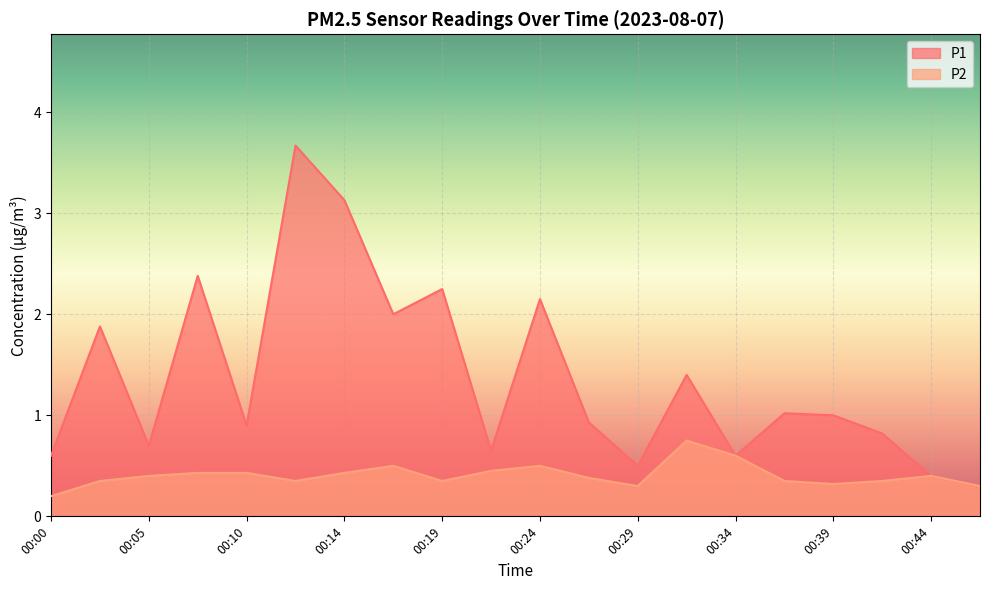

Reading right to left, transcribe all the data shown in this chart.

P1: 0.3	0.4	0.8	1.0	1.0	0.6	1.4	0.5	0.9	2.1	0.7	2.2	2.0	3.1	3.7	0.9	2.4	0.7	1.9	0.6
P2: 0.3	0.4	0.3	0.3	0.3	0.6	0.8	0.3	0.4	0.5	0.5	0.3	0.5	0.4	0.3	0.4	0.4	0.4	0.3	0.2